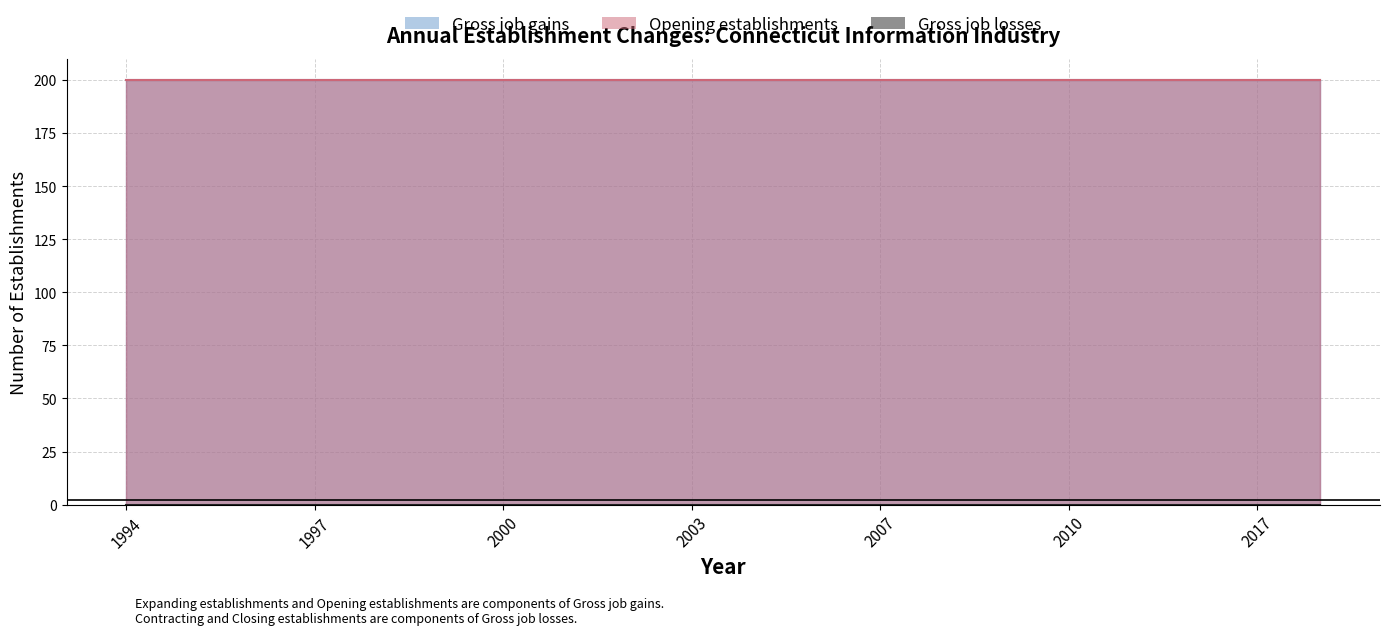

Rank the series by their maximum value, from lowest to highest.

Gross job losses, Gross job gains, Opening establishments